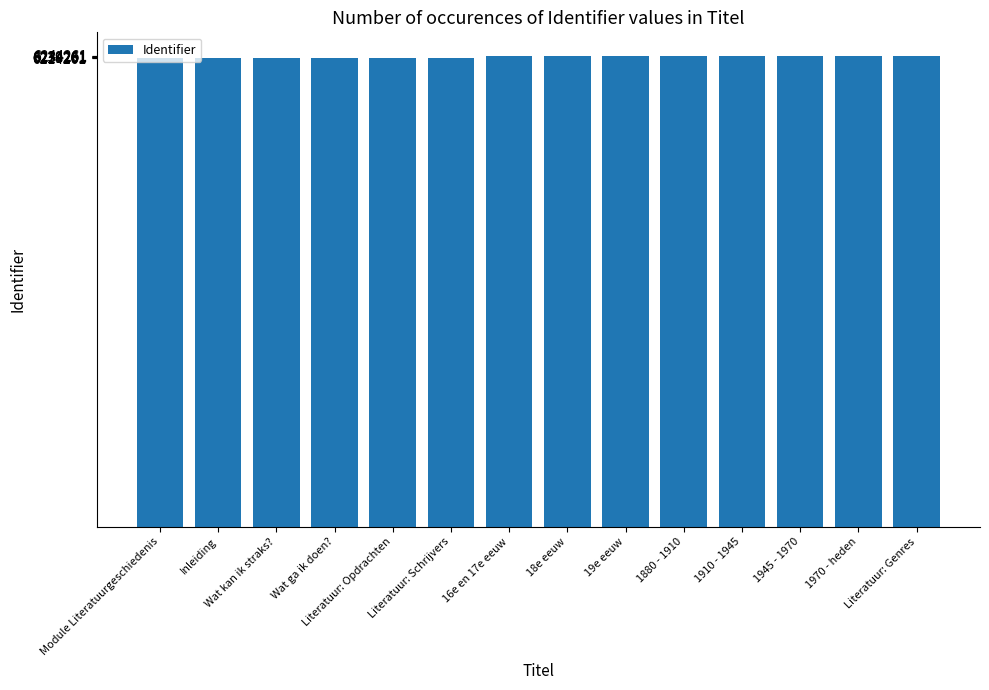

What is the change in value from Inleiding to Wat ga ik doen??

+2